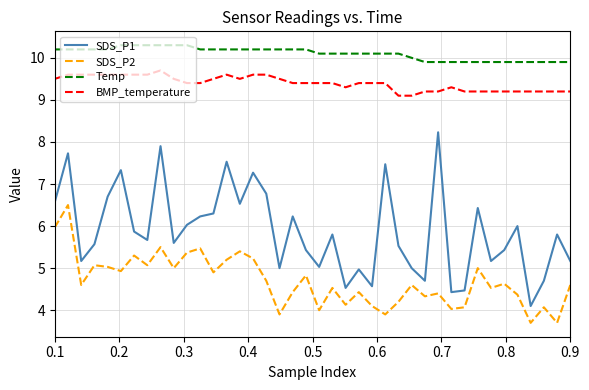

What is the minimum value for SDS_P2?

3.7